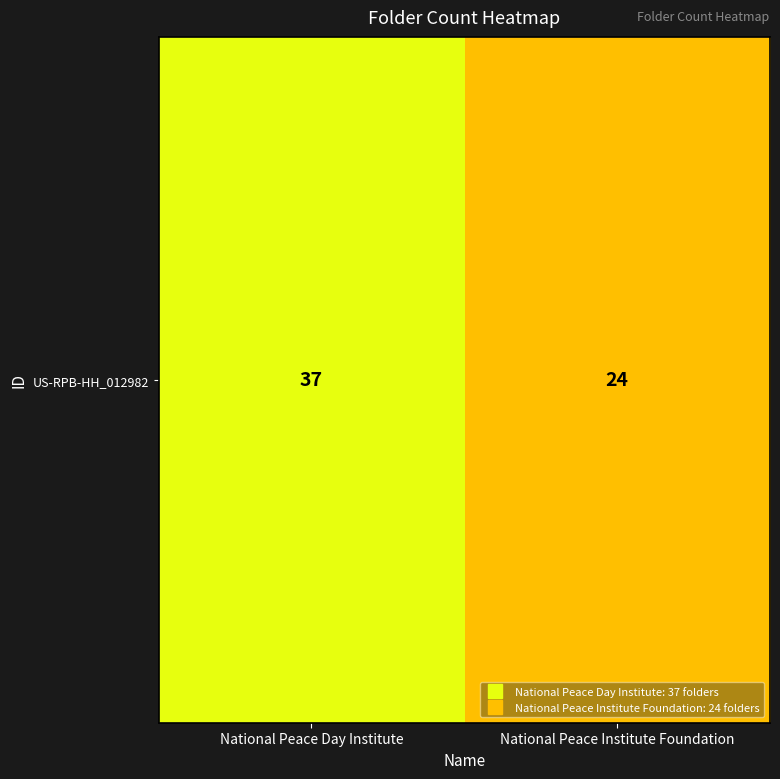

What is the sum of the values at National Peace Institute Foundation and National Peace Day Institute?

61